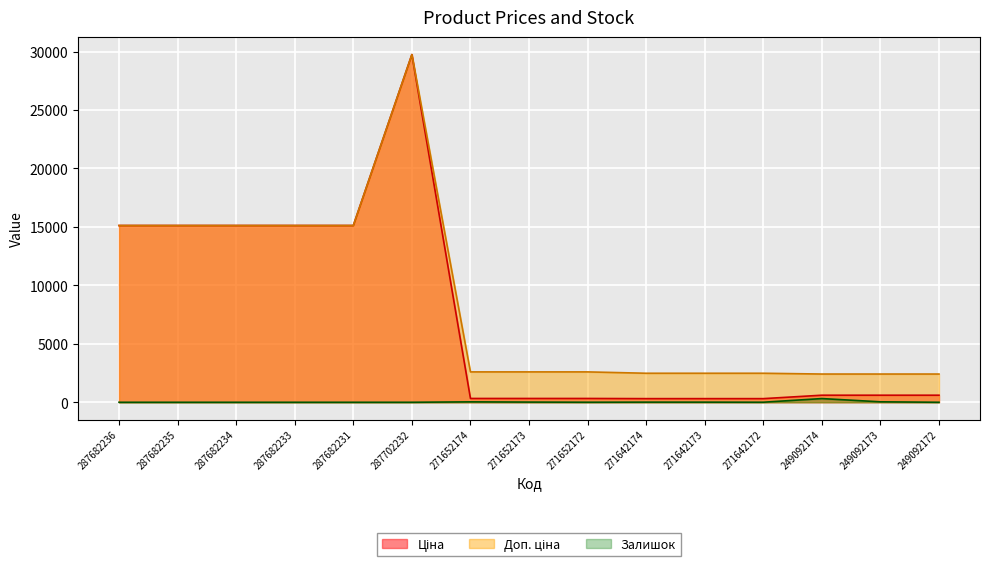

How many interior local peaks does the Ціна series have?

1